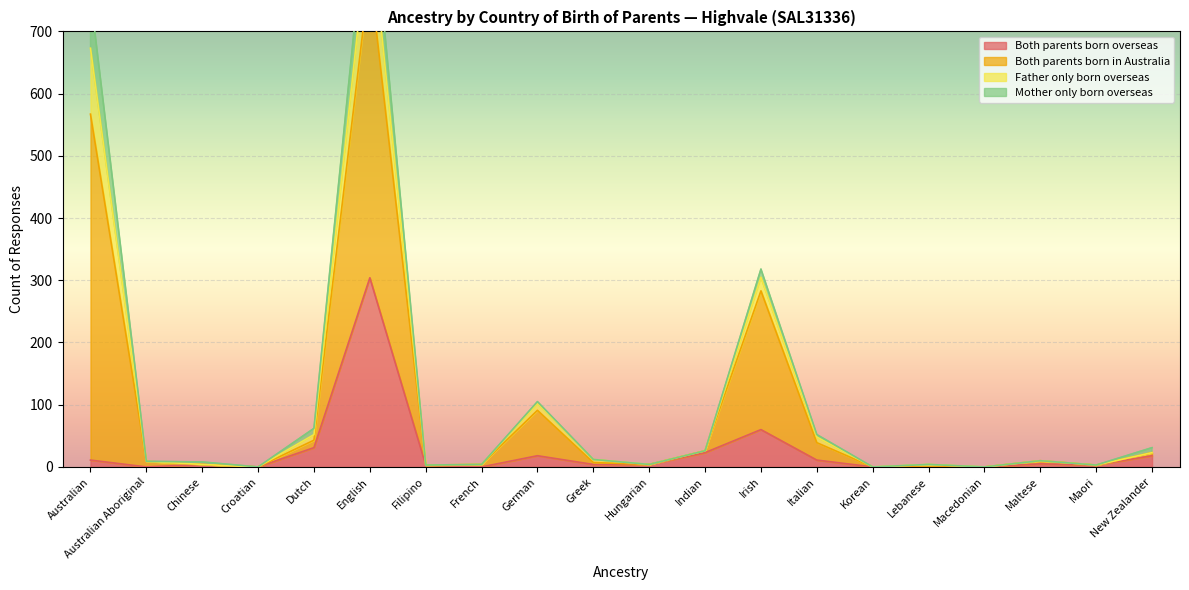

True or false: Both parents born overseas and Both parents born in Australia intersect in this chart.

False